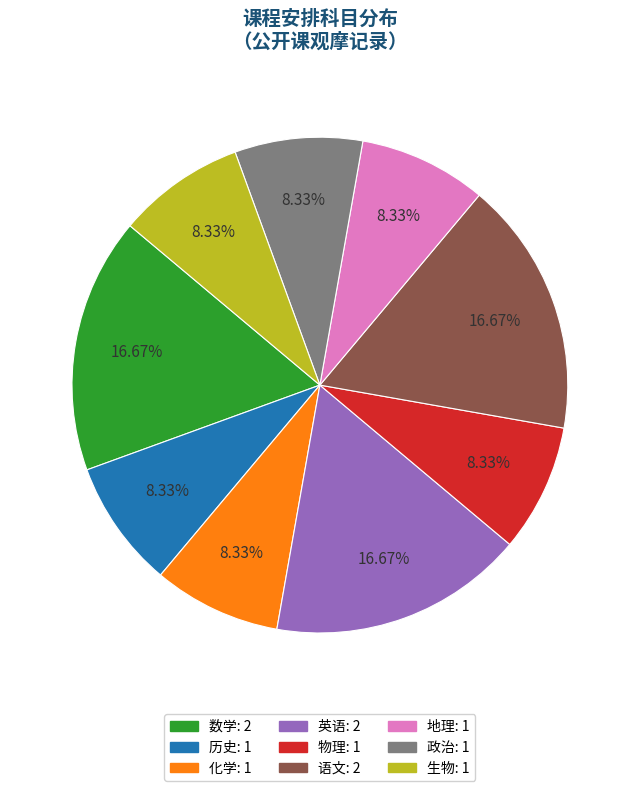

What percentage is NOT represented by 数学?

83.3%